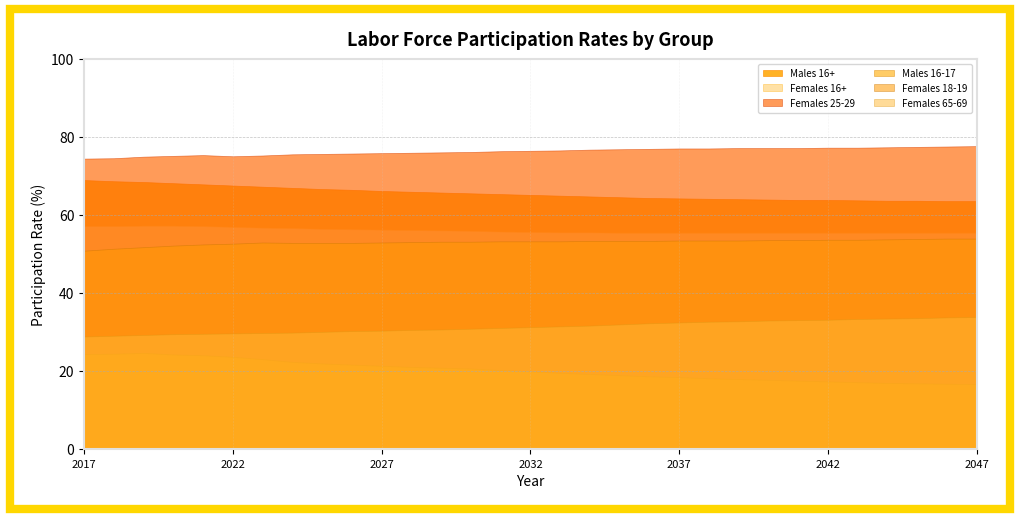

Is the value of Males 16+ at 2038 greater than the value of Females 18-19 at 2017?

Yes